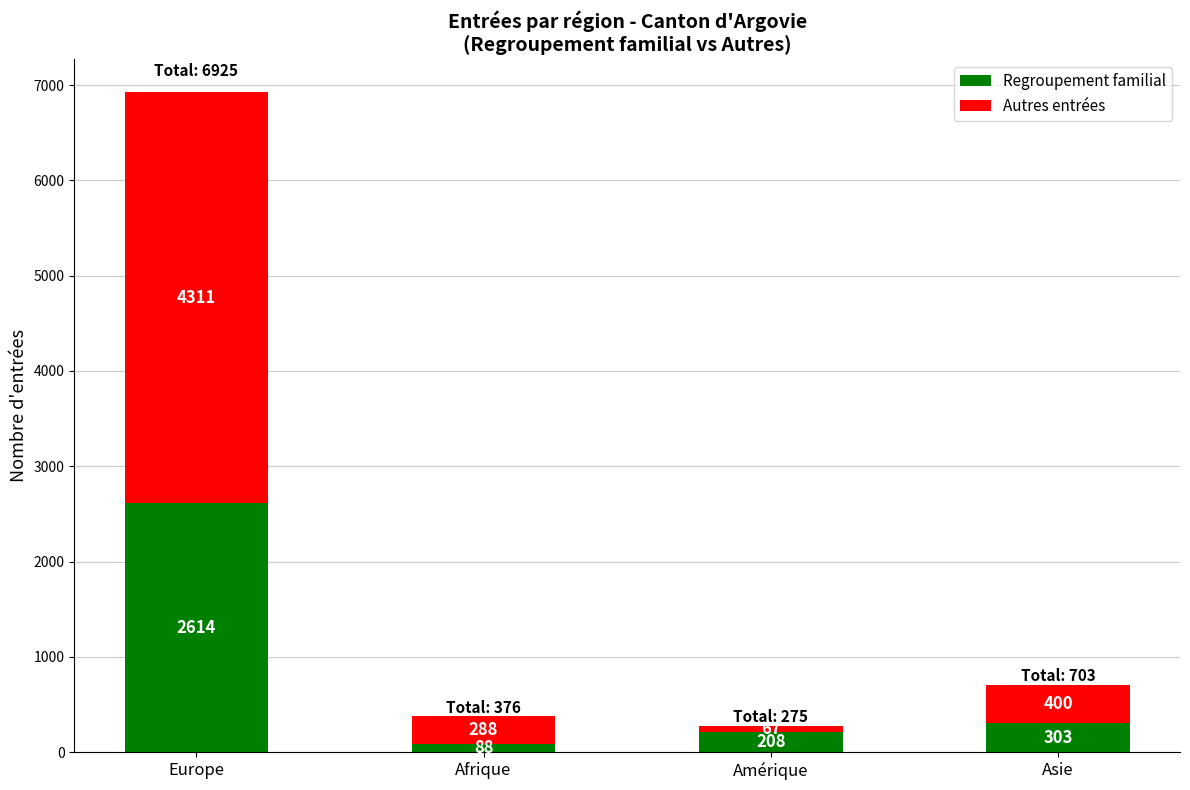

What is the difference between the maximum and minimum values in the Regroupement familial series?

2526